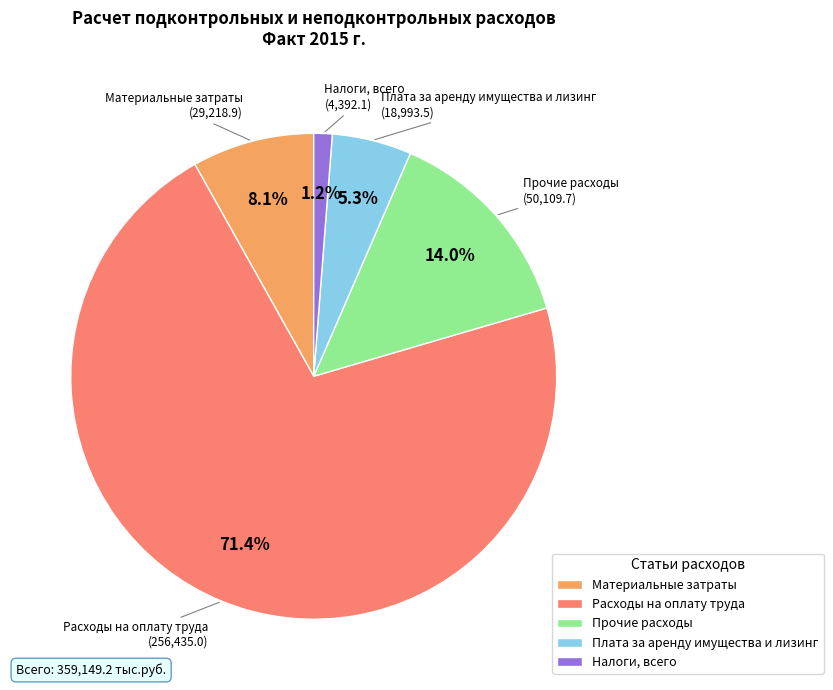

To the nearest percent, what percentage of the pie is Расходы на оплату труда?

71%